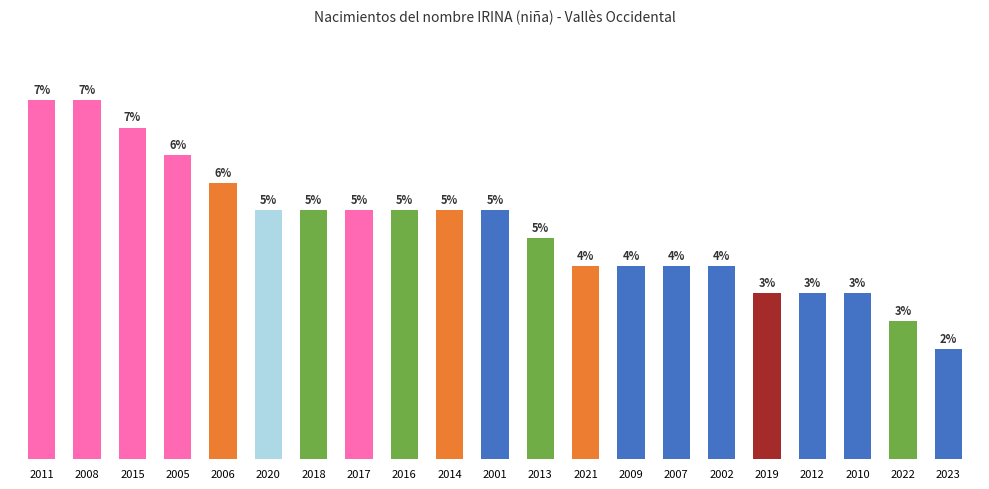

At which category does the chart reach its peak across all series?

2011